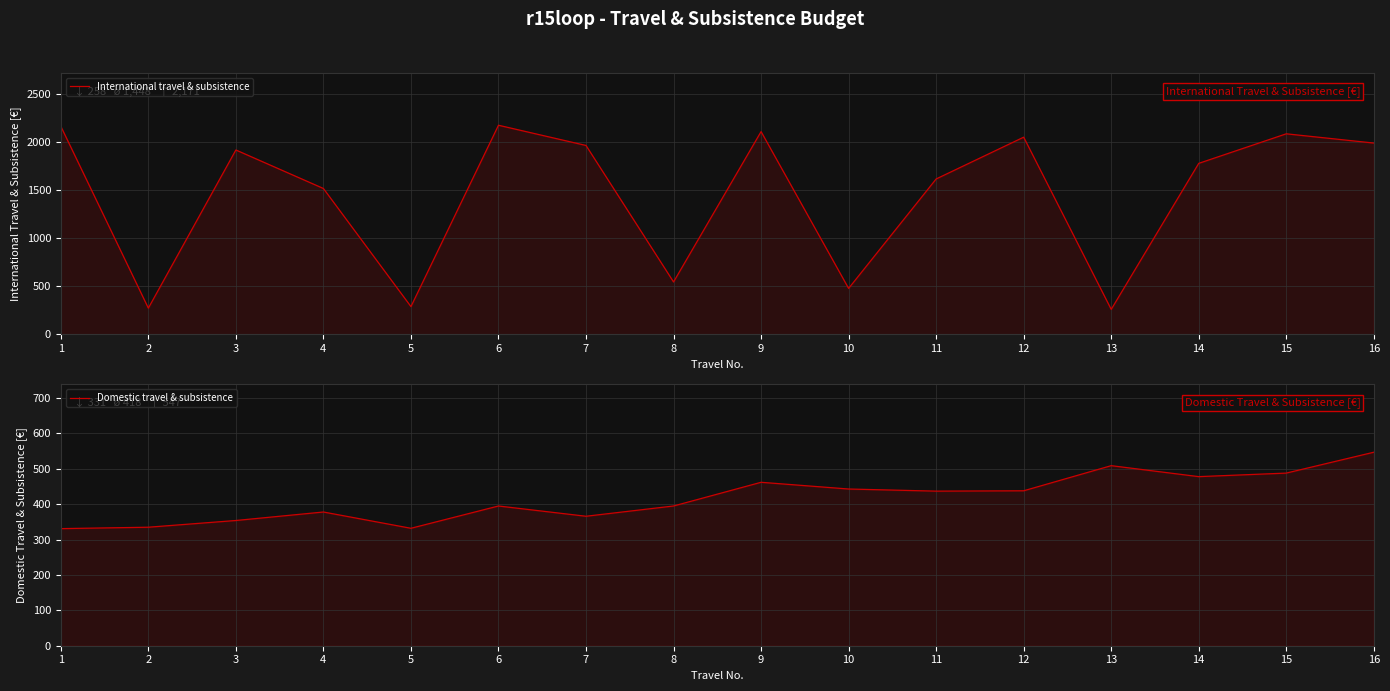

List the series in order of their overall mean, lowest first.

Domestic travel & subsistence, International travel & subsistence